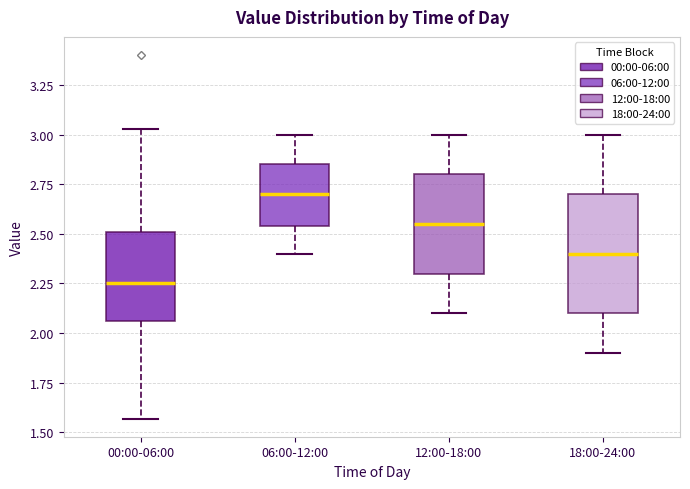

Comparing the boxes themselves (not the whiskers), which one is the tallest?

18:00-24:00